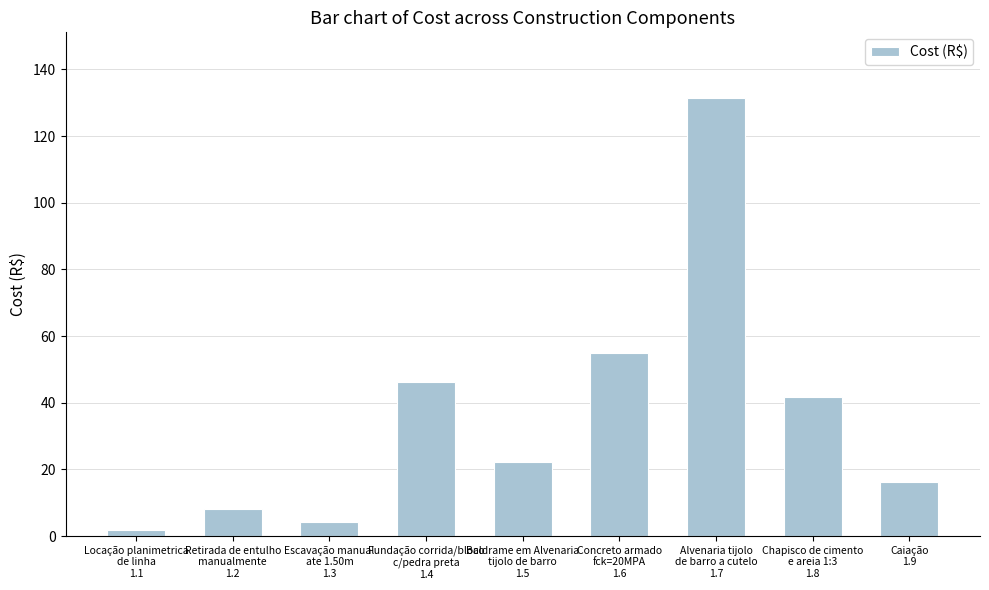

List the labels in order of value, largest first.

Alvenaria tijolo
de barro a cutelo
1.7, Concreto armado
fck=20MPA
1.6, Fundação corrida/bloco
c/pedra preta
1.4, Chapisco de cimento
e areia 1:3
1.8, Baldrame em Alvenaria
tijolo de barro
1.5, Caiação
1.9, Retirada de entulho
manualmente
1.2, Escavação manual
ate 1.50m
1.3, Locação planimetrica
de linha
1.1